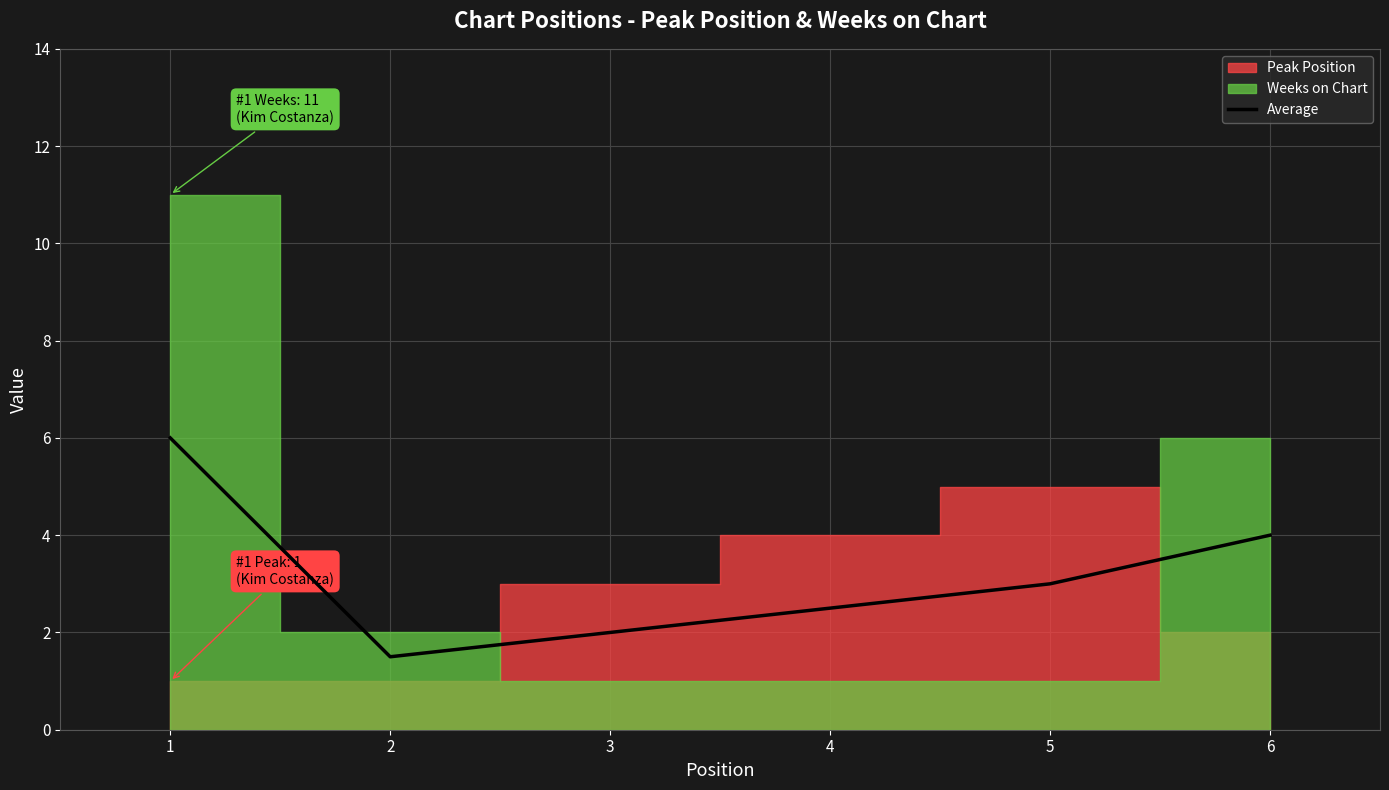

What is the average value?

3.2